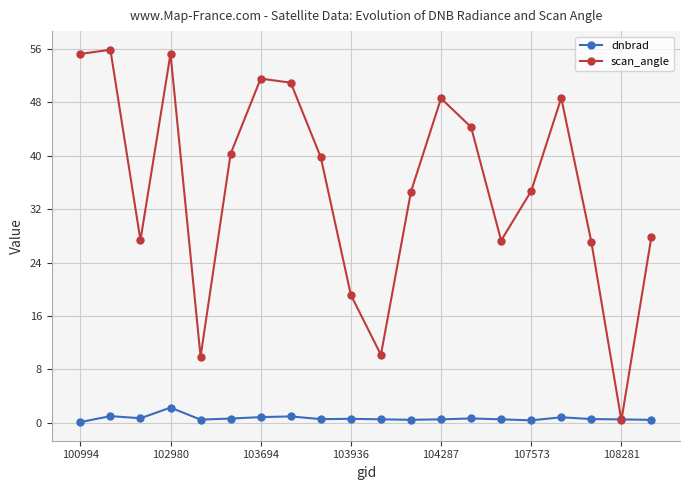

What is the maximum value shown in the chart?

55.8